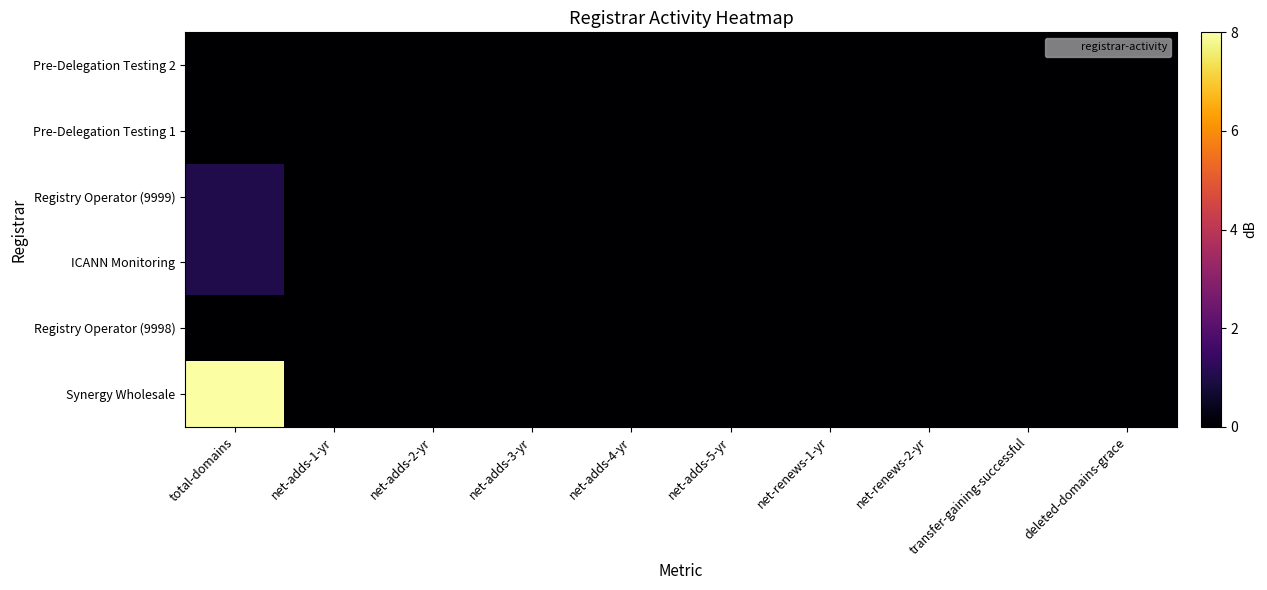

At which category is the sum across all series the highest?

total-domains